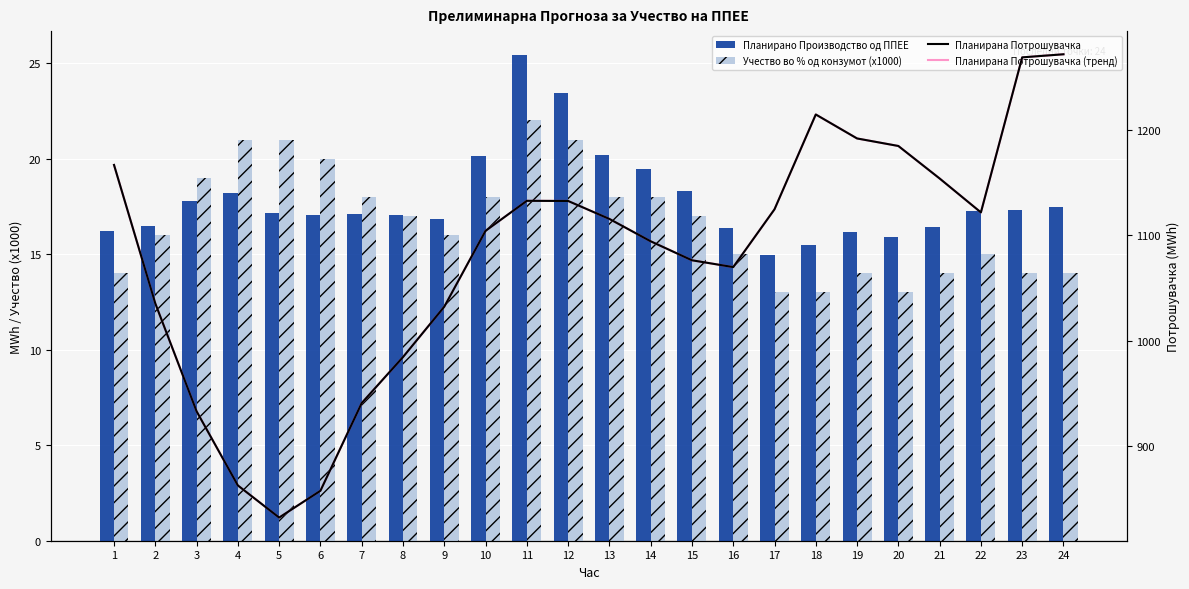

What is the difference between the maximum and minimum values in the Учество во % од конзумот (x1000) series?

9.0